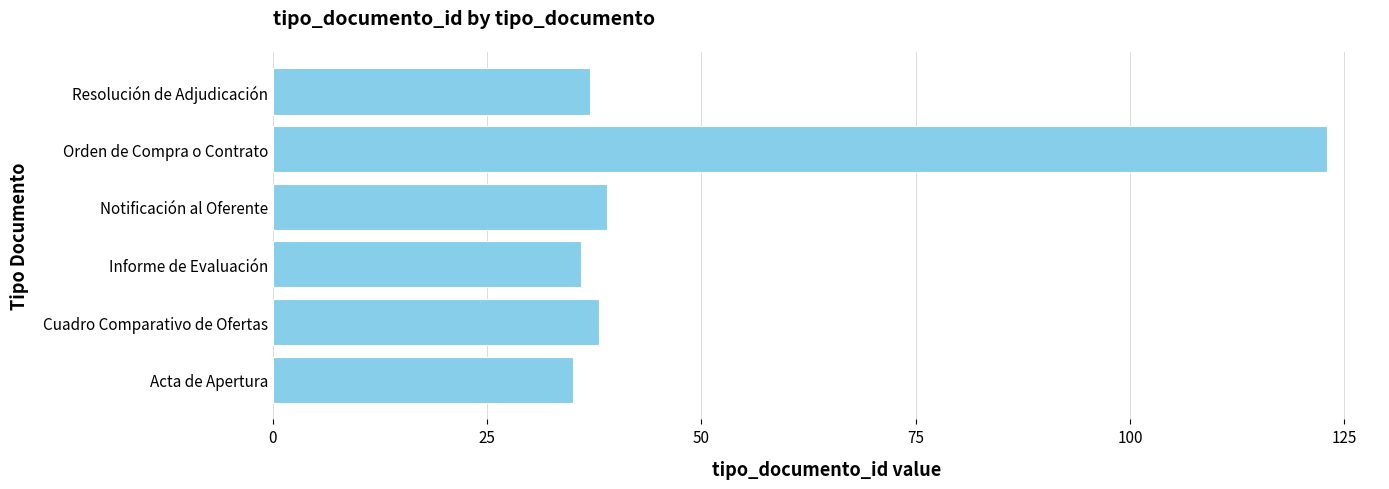

How many bars are there in total?

6